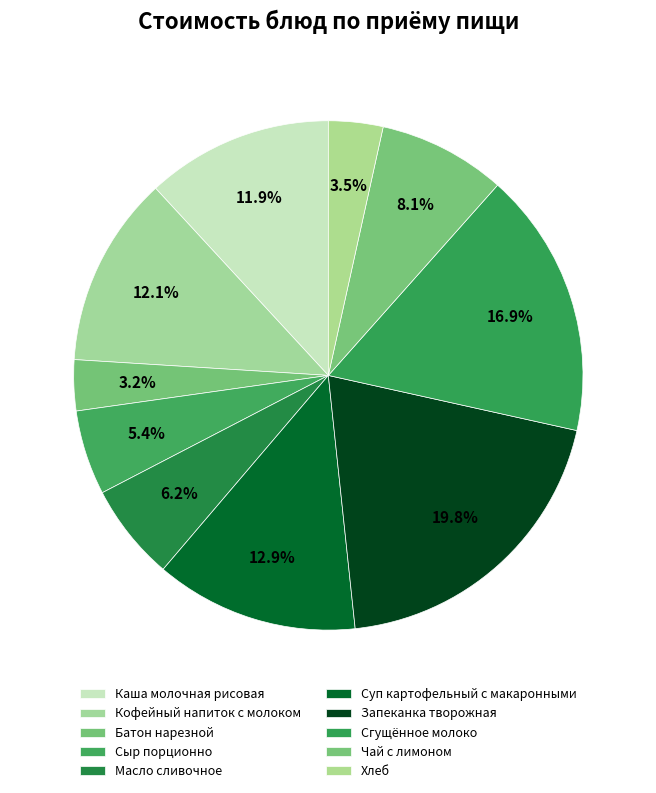

To the nearest percent, what is the average slice percentage?

10%